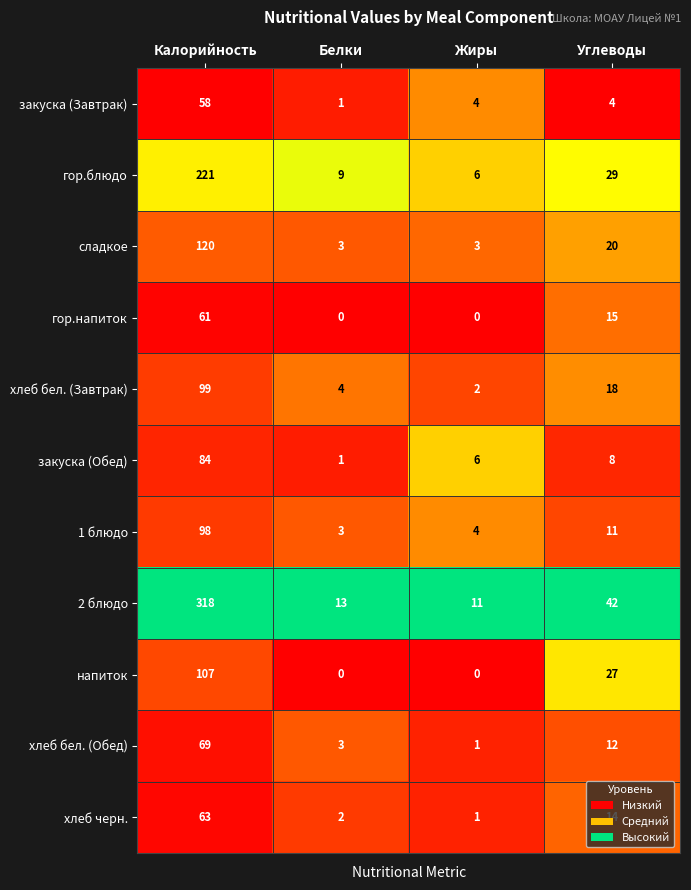

Which series has the largest range (max minus min)?

2 блюдо